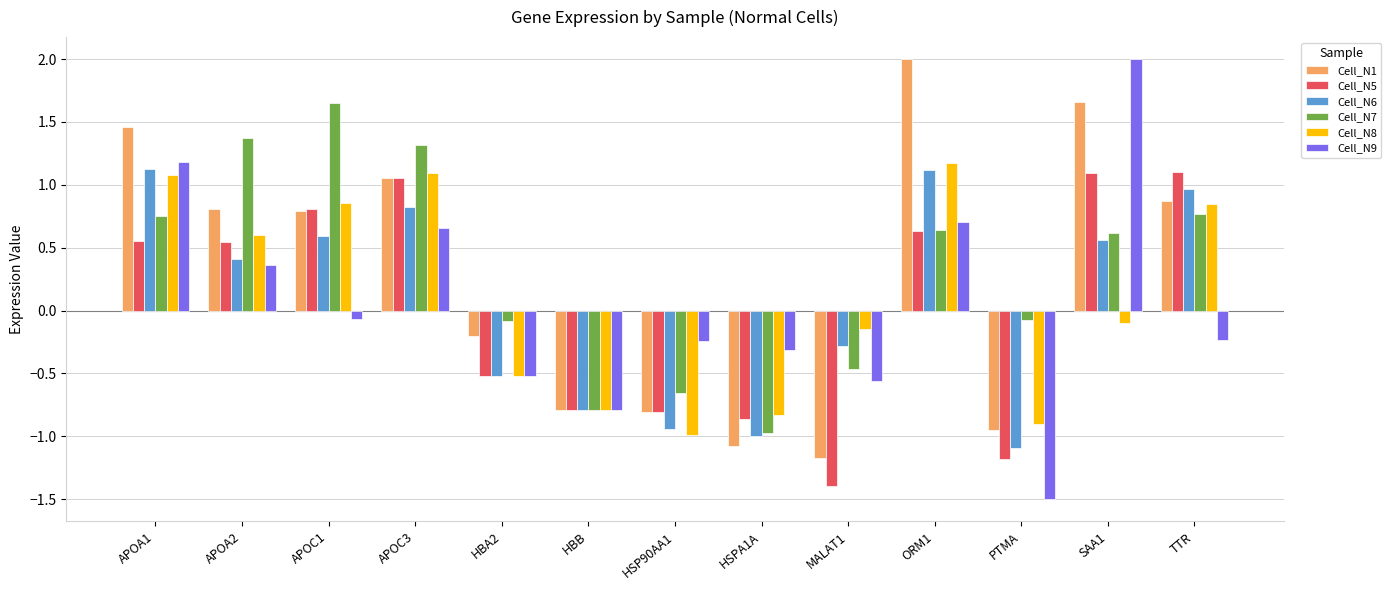

What is the spread (max minus min) of values at HBA2?

0.4